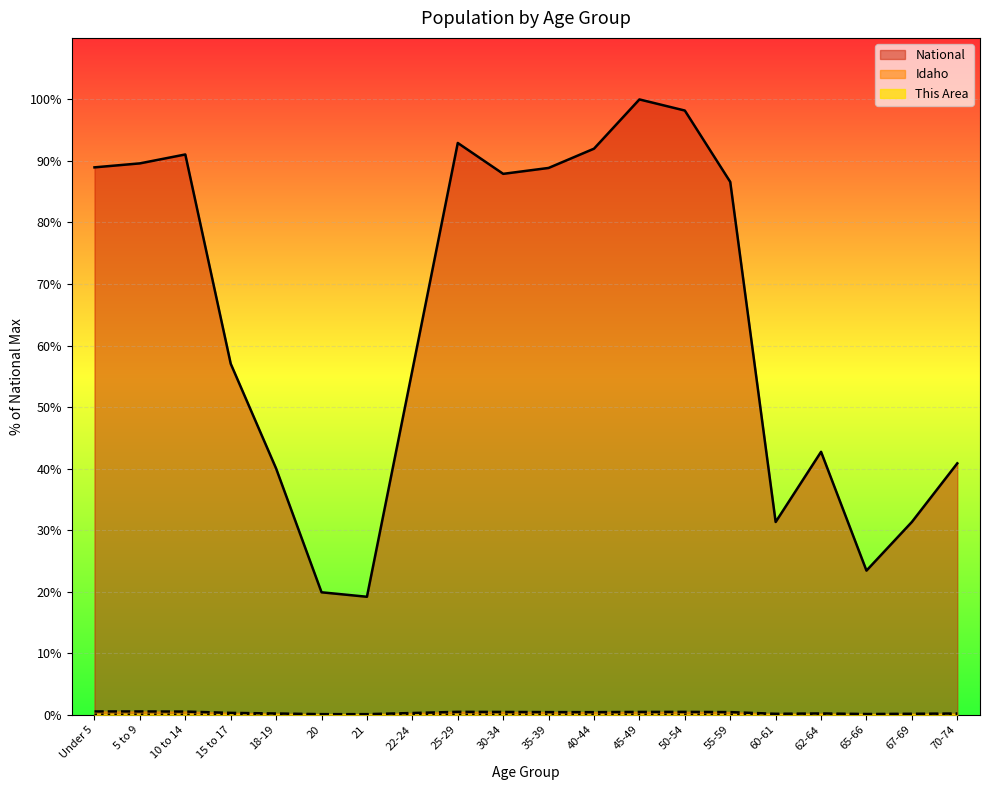

What is the label of the 20th point from the right?

Under 5